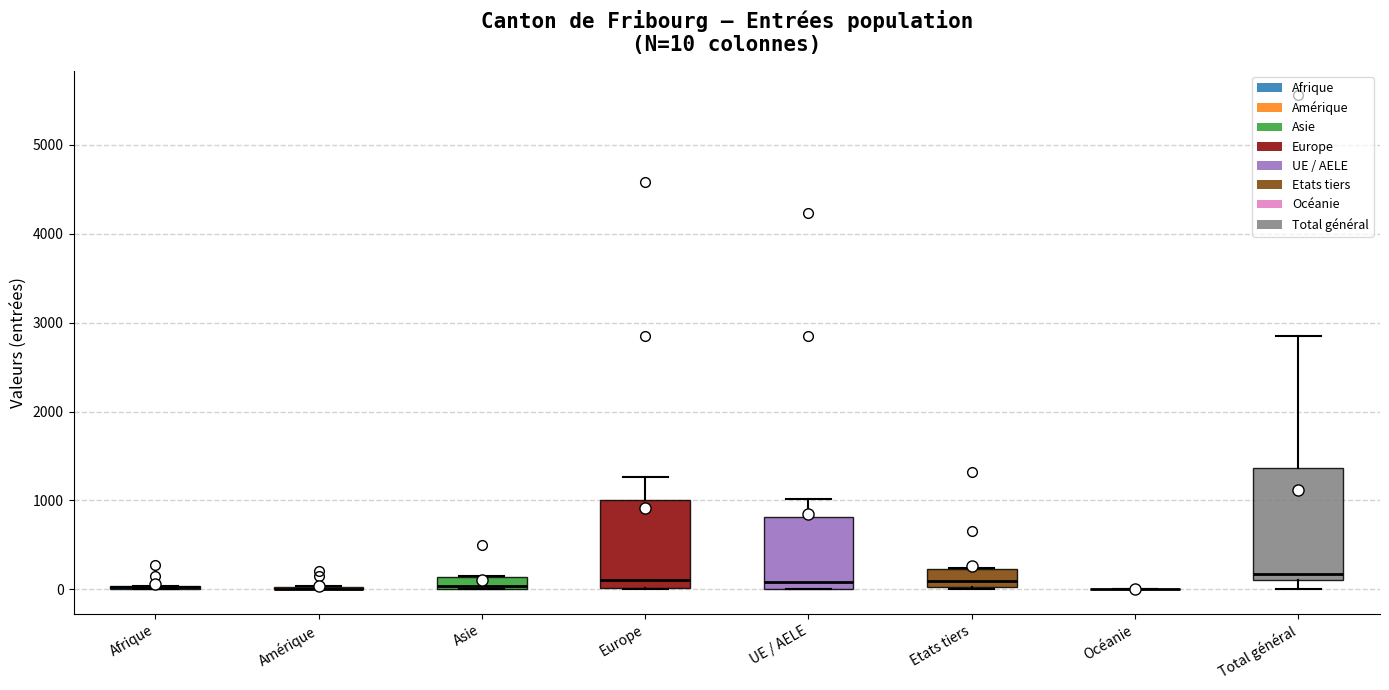

Which box is the tallest, from its lower edge to its upper edge?

Total général